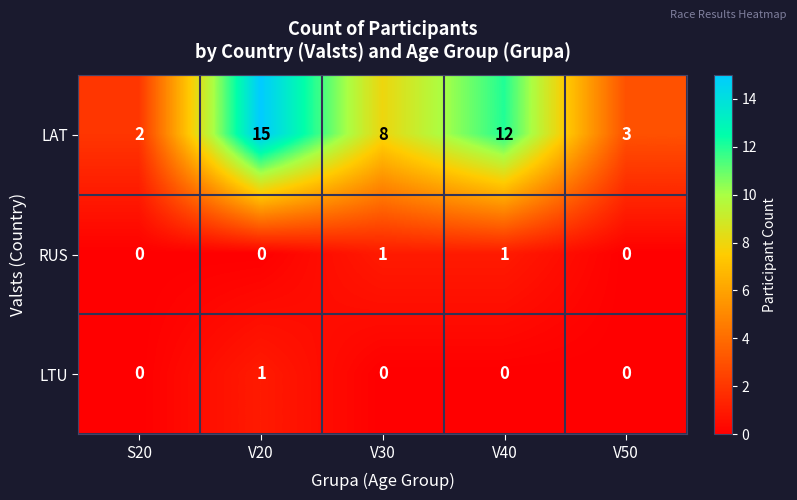

At which label does LAT first exceed 8?

V20